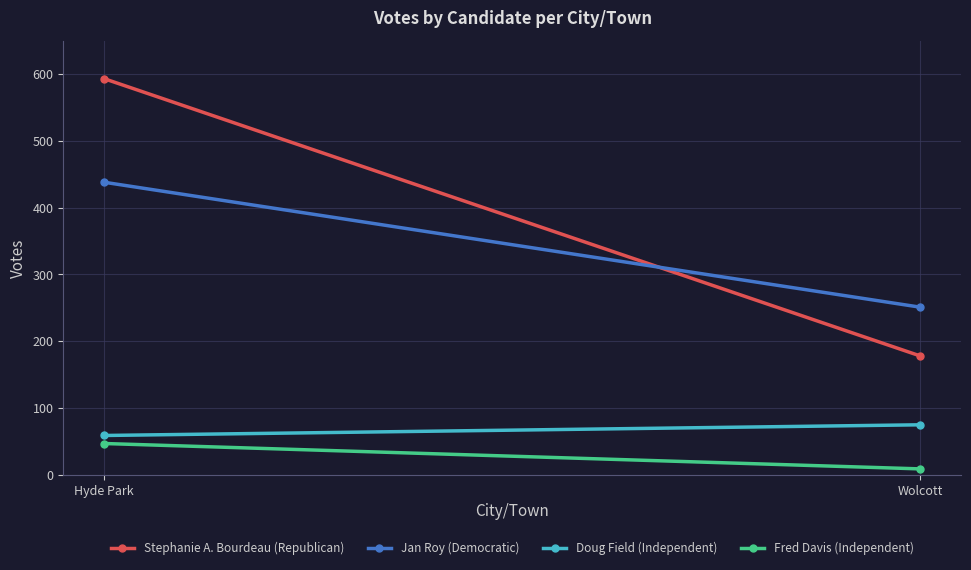

Which series changed the most between Hyde Park and Wolcott?

Stephanie A. Bourdeau (Republican)